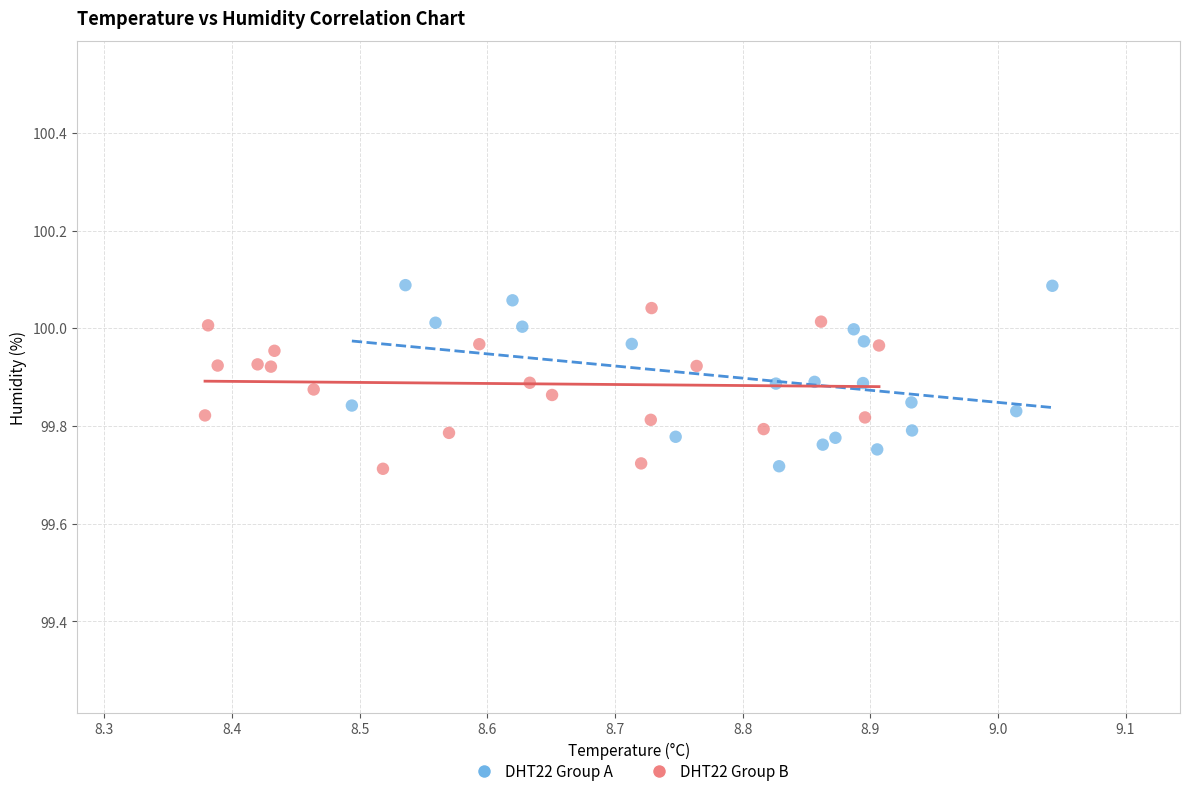

What are all the series names shown in the legend?

DHT22 Group A, DHT22 Group B